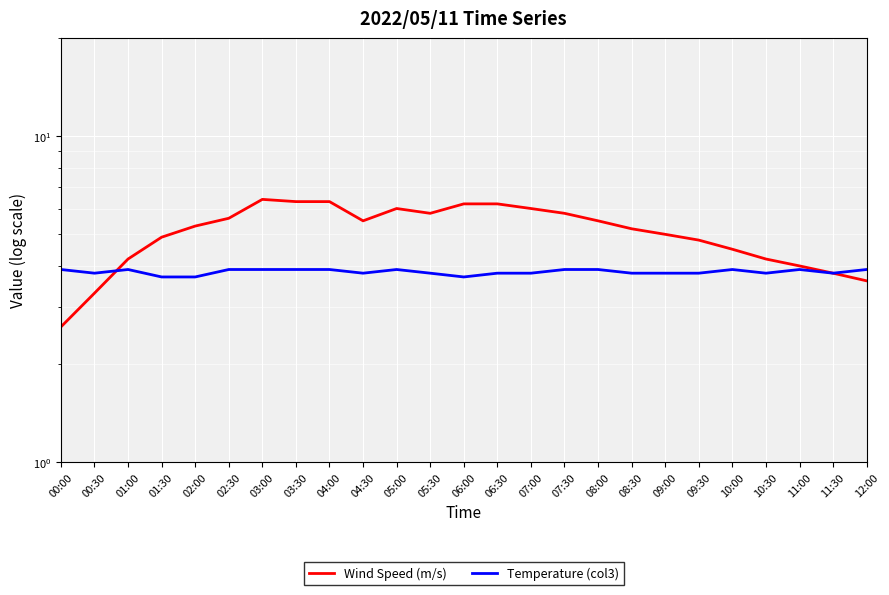

Which category has the highest value across all series?

03:00